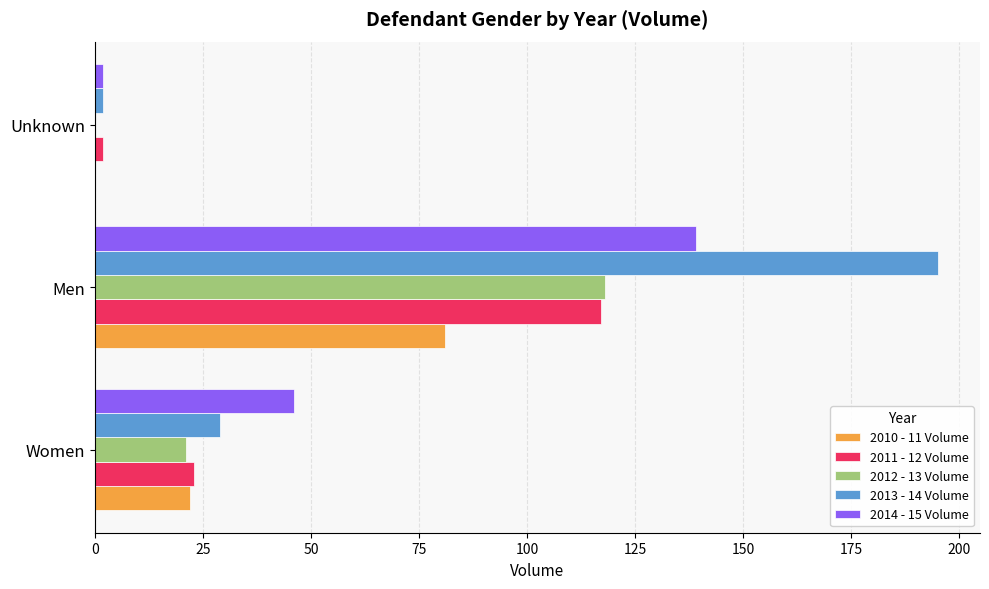

What is the total value across all series at Women?

141